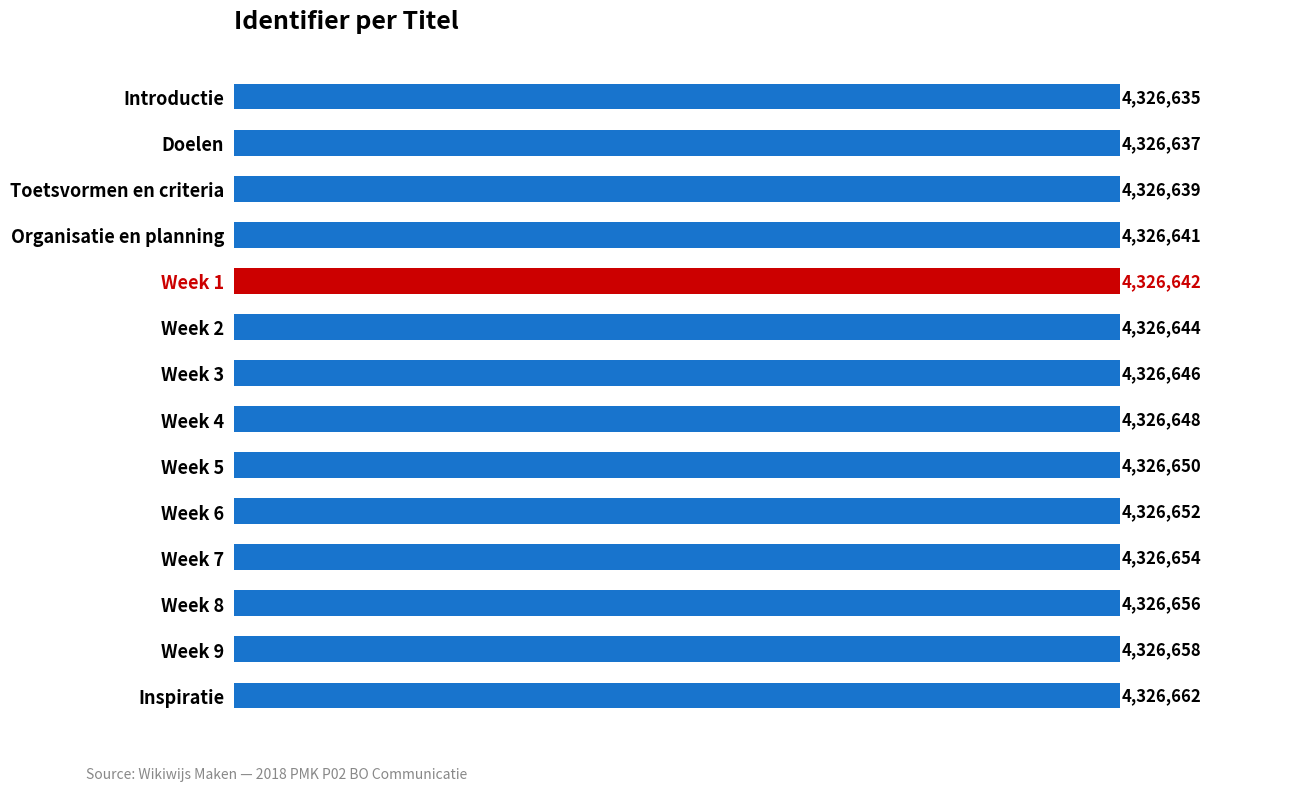

Does the chart contain any negative values?

No